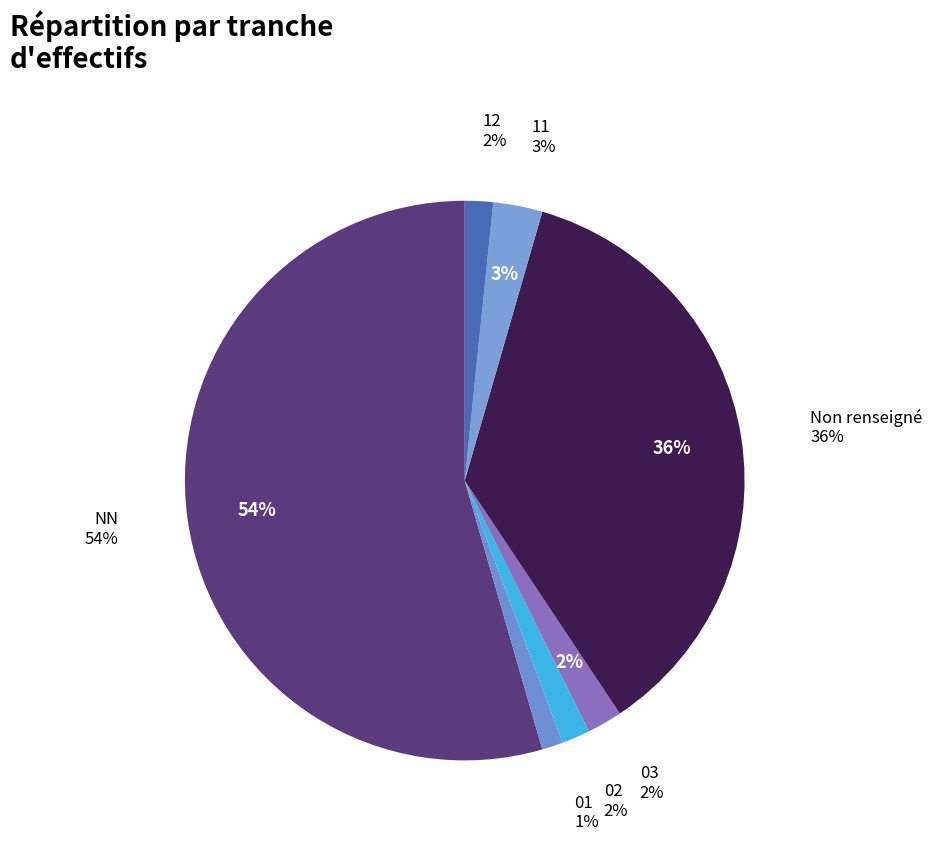

How many slices are in this pie chart?

7